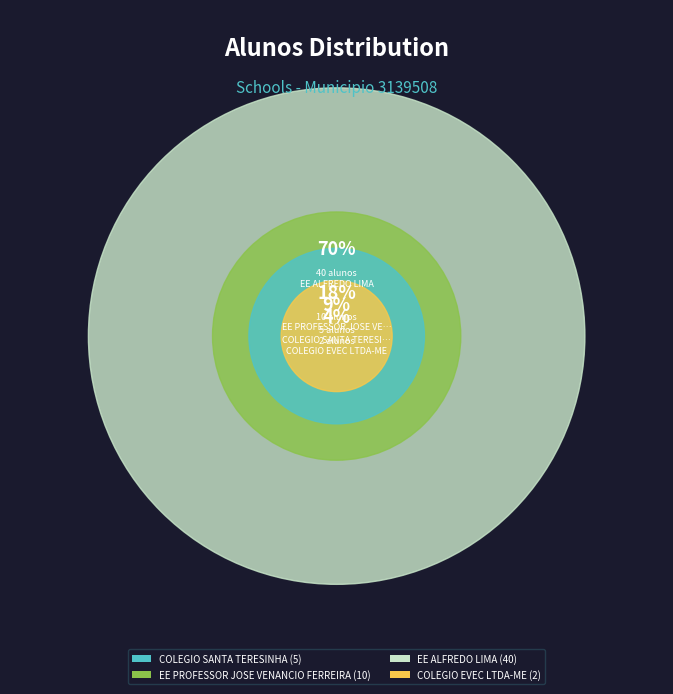

Rank the categories by value from highest to lowest.

EE ALFREDO LIMA, EE PROFESSOR JOSE VENANCIO FERREIRA, COLEGIO SANTA TERESINHA, COLEGIO EVEC LTDA-ME